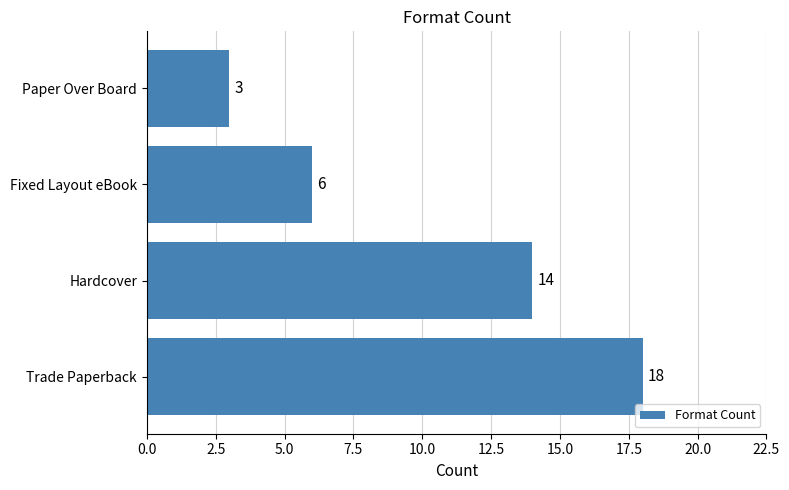

Count the values in the range 6 to 18.

3